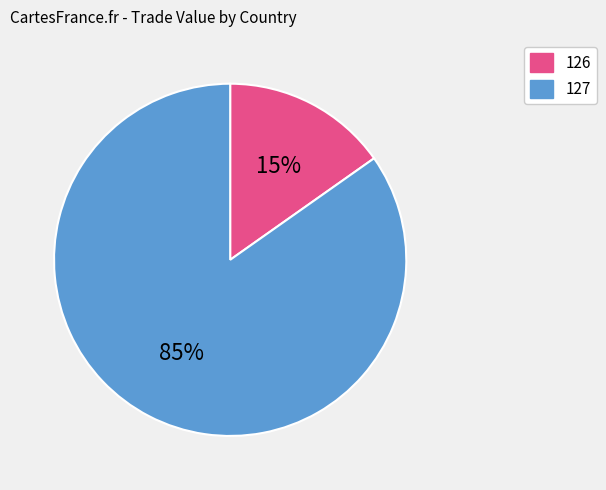

The 127 slice represents 85% of the pie. True or false?

True